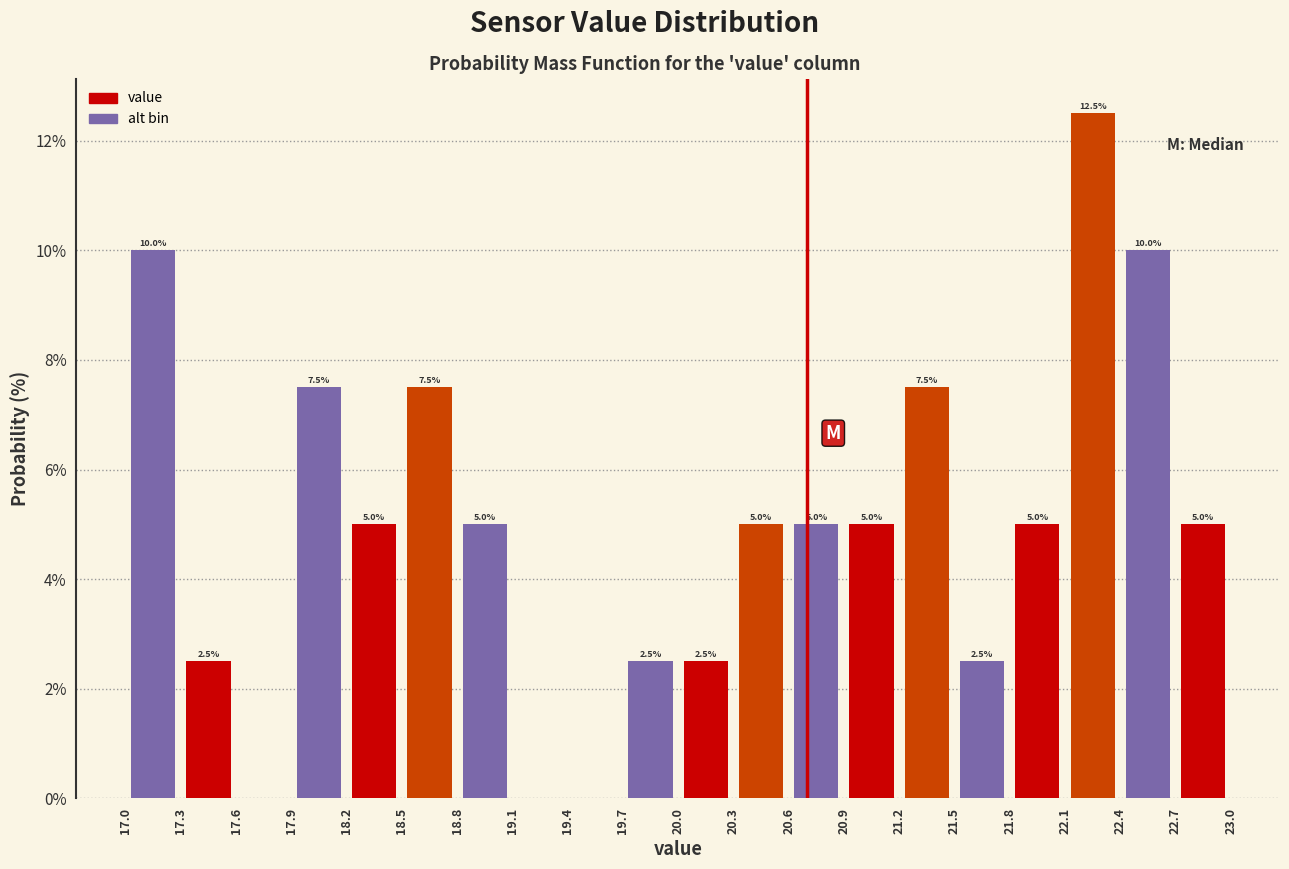

Over which range of the x-axis is the bar tallest?

22.1 to 22.4